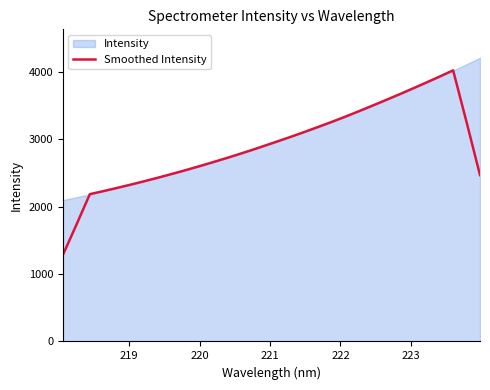

What is the minimum value for Smoothed Intensity?

1282.9